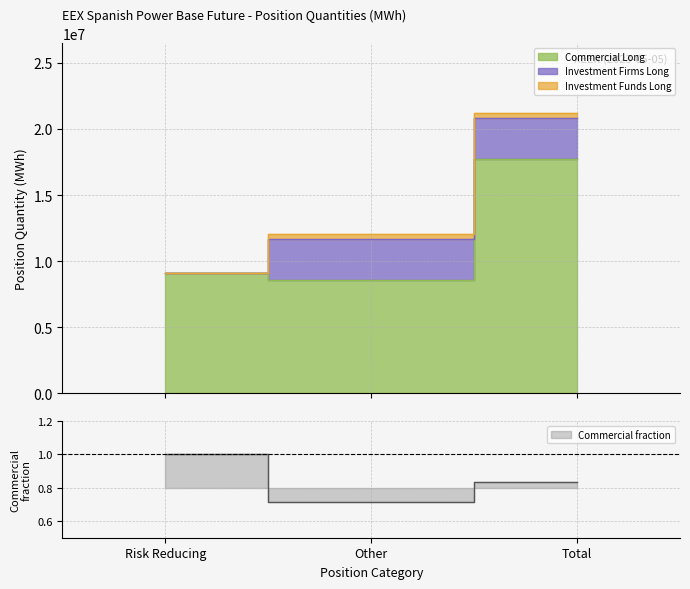

What is the label of the 2nd point from the right?

Other